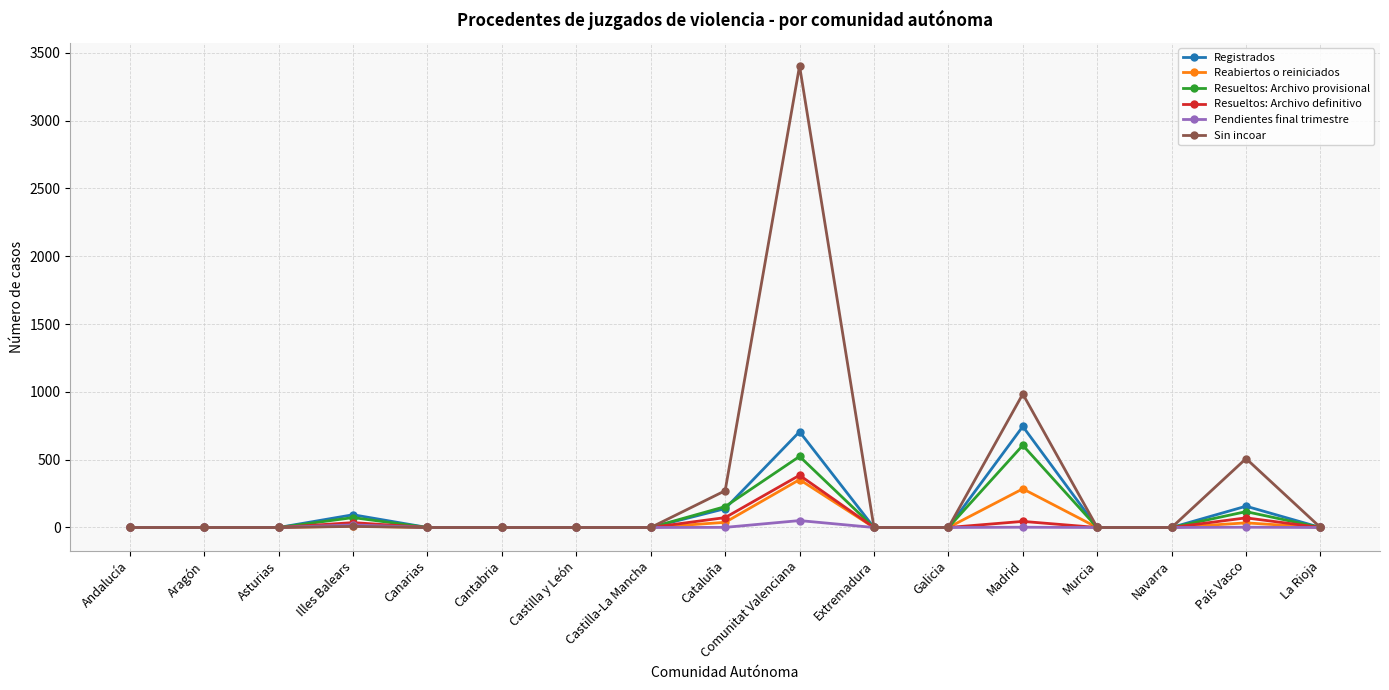

Which category has the highest value across all series?

Comunitat Valenciana